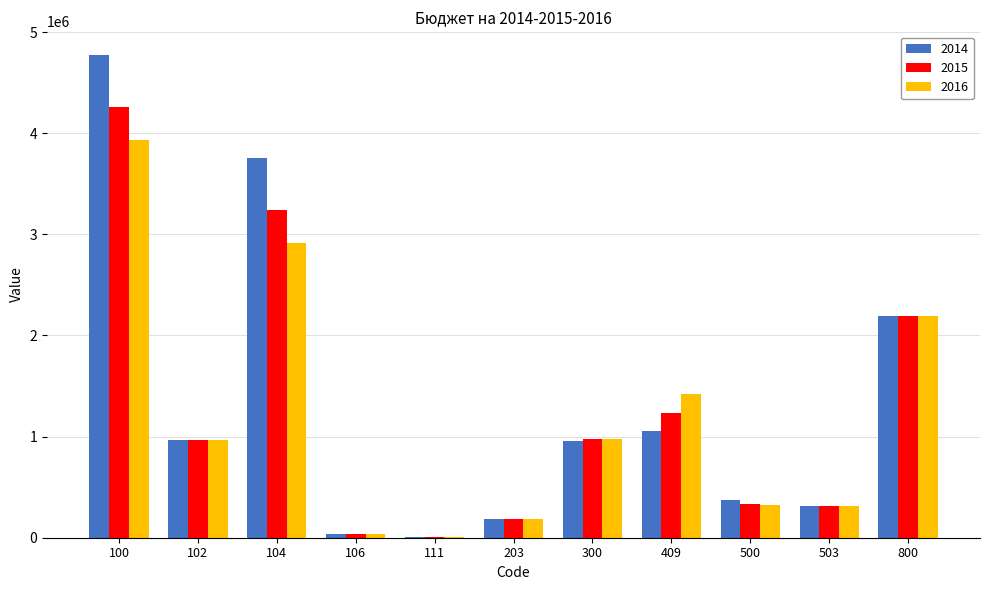

What is the highest value of the 2015 series?

4259000